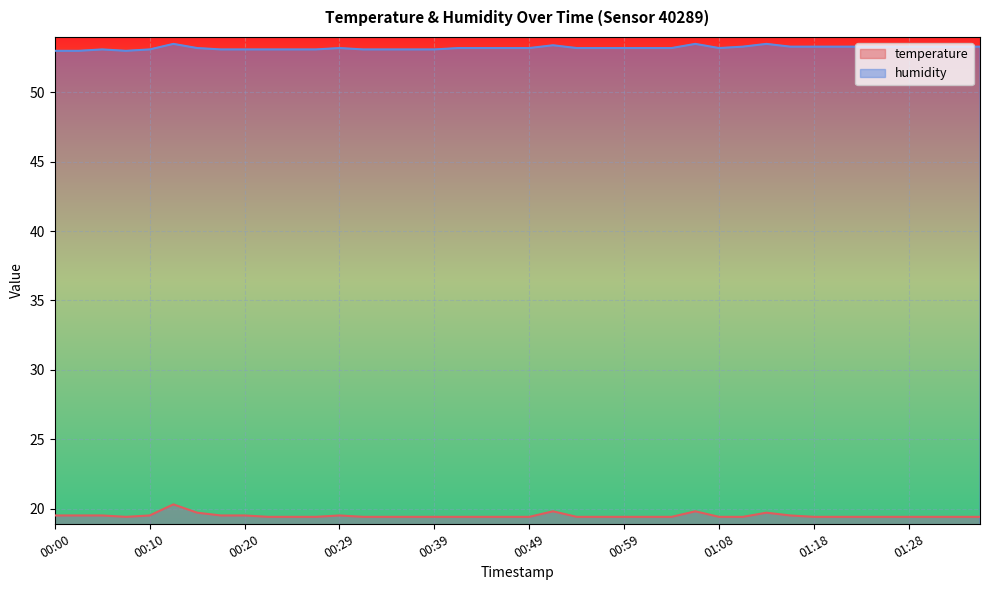

What is the difference between the maximum and minimum values in the humidity series?

0.5